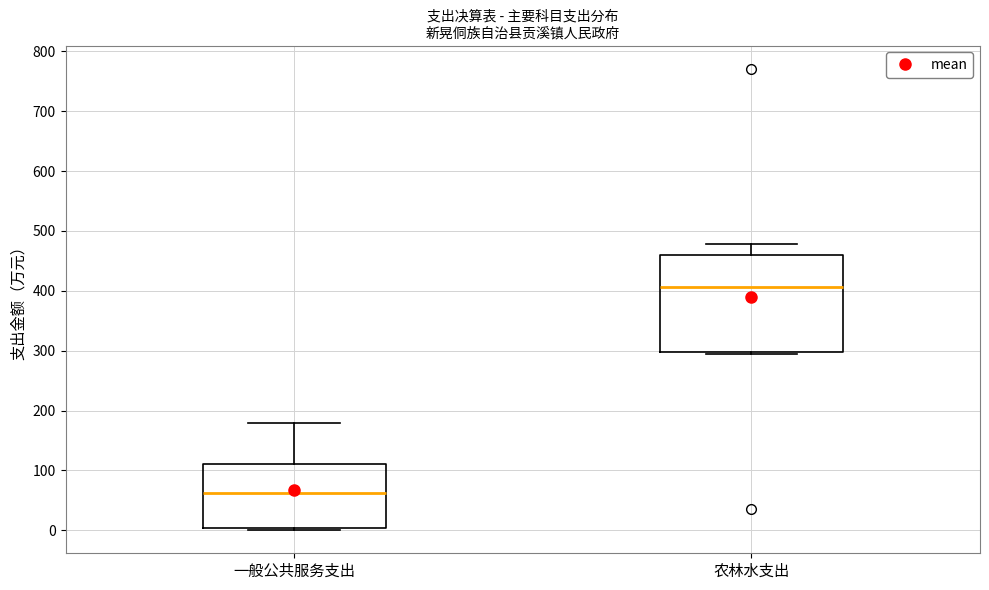

Which box is the tallest, from its lower edge to its upper edge?

农林水支出